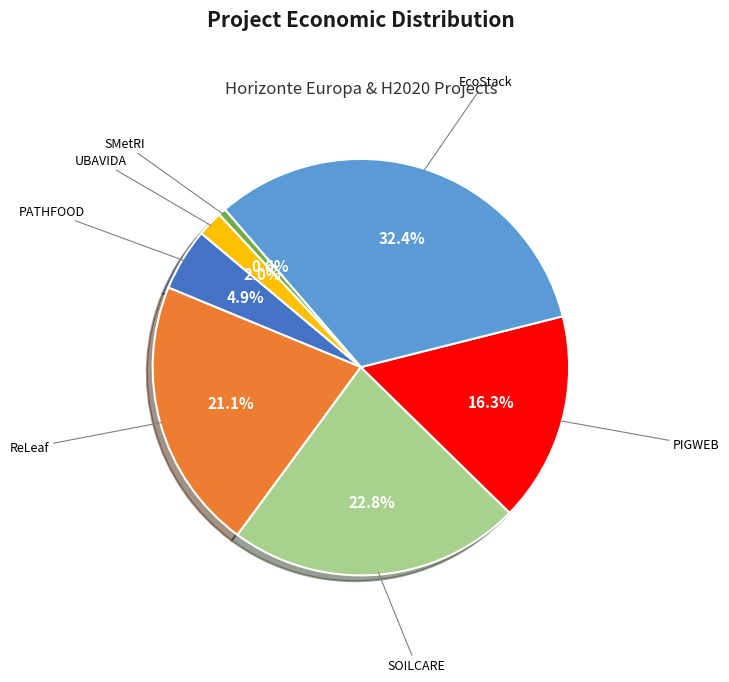

Does any single category account for the majority?

No